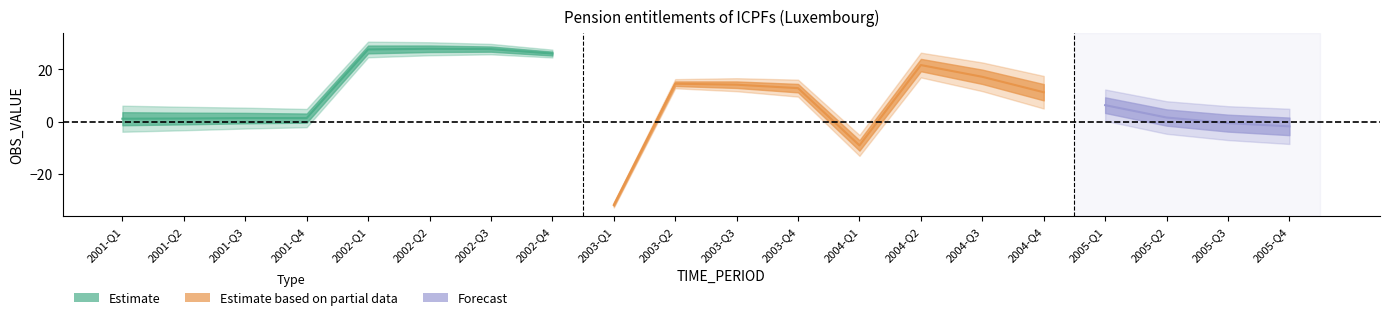

How many values are below 11?

10